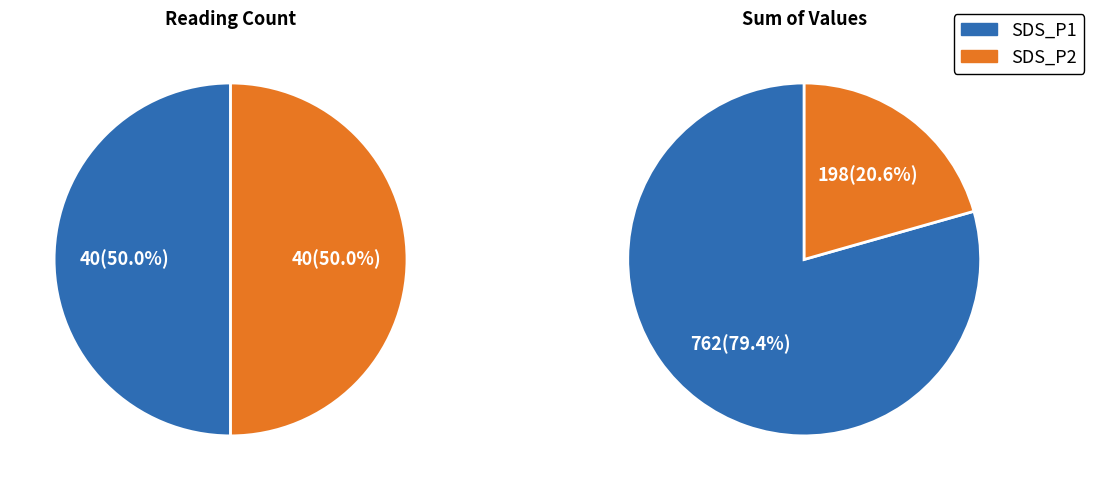

Between 34 and 11, which is larger?

34